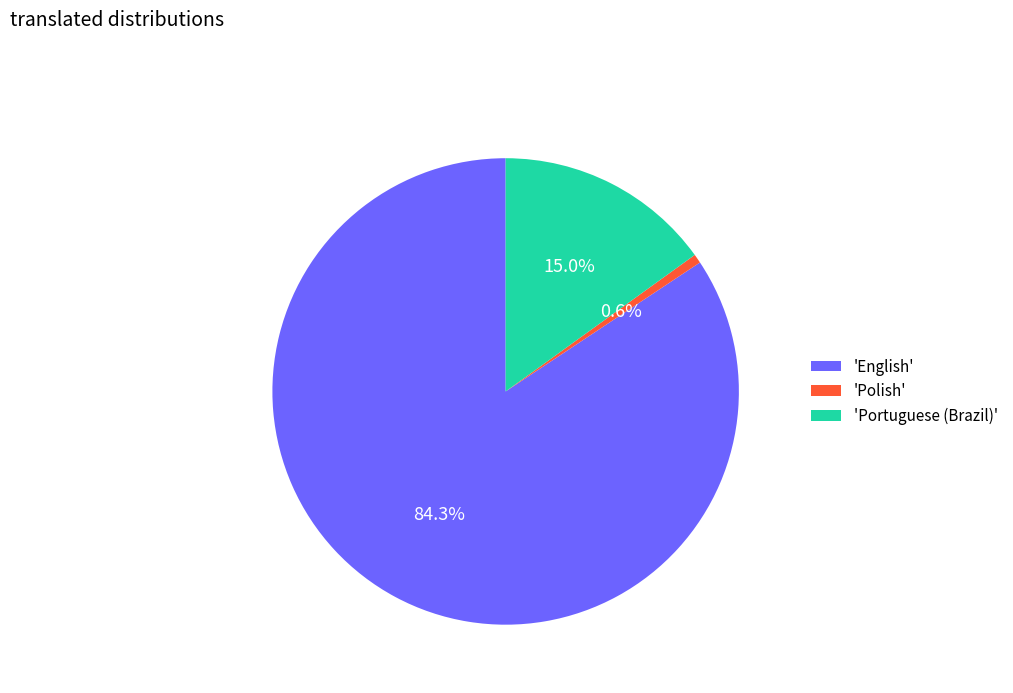

What is the ratio of the value at 'English' to the value at 'Portuguese (Brazil)'?

5.6